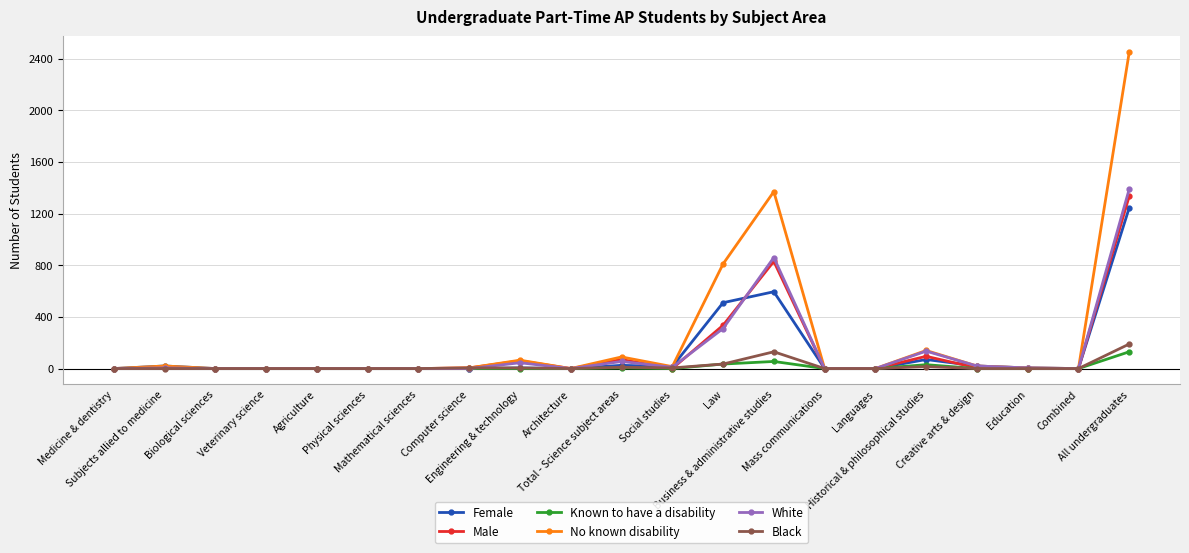

What position from the right is Social studies?

10